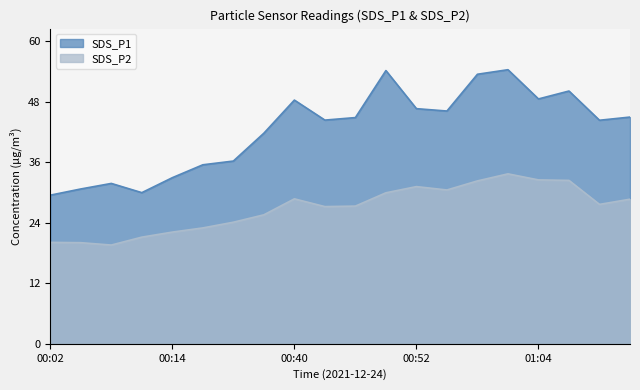

Which series has the widest spread of values?

SDS_P1